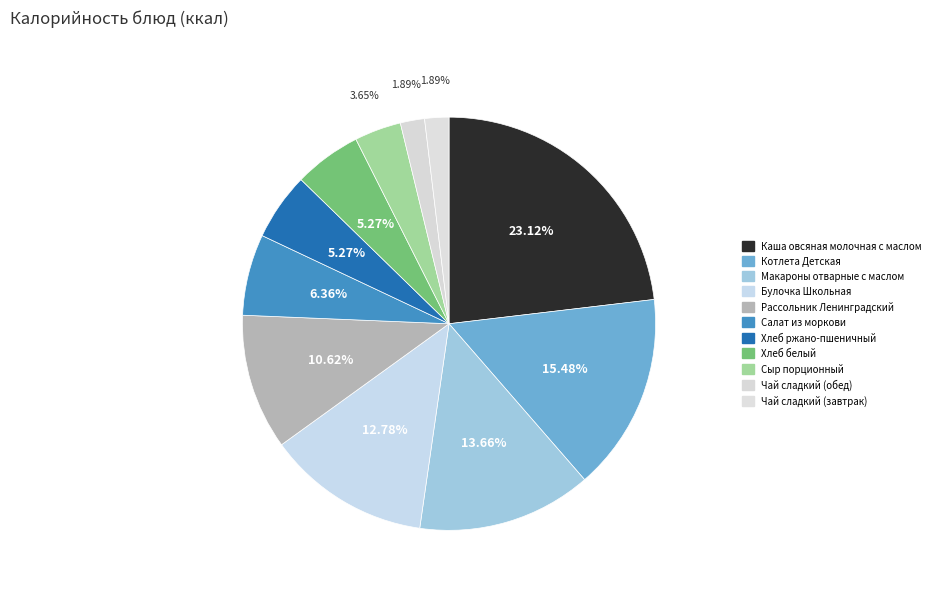

How many segments does this pie chart have?

11